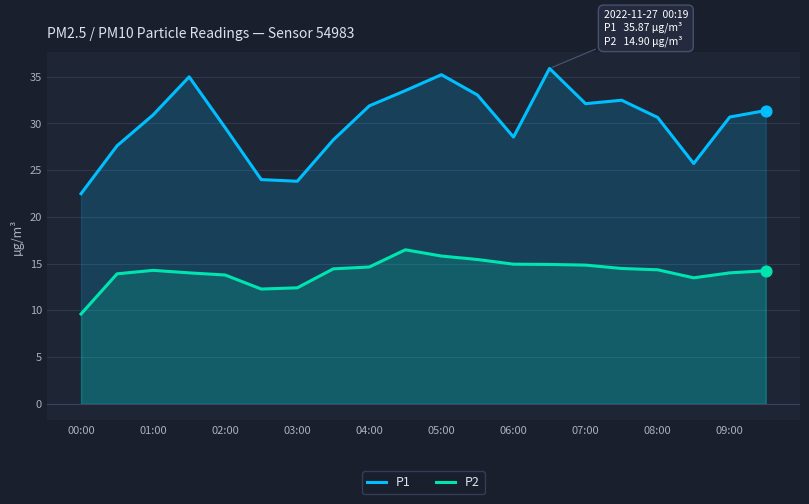

Which series has the largest total across all categories?

P1